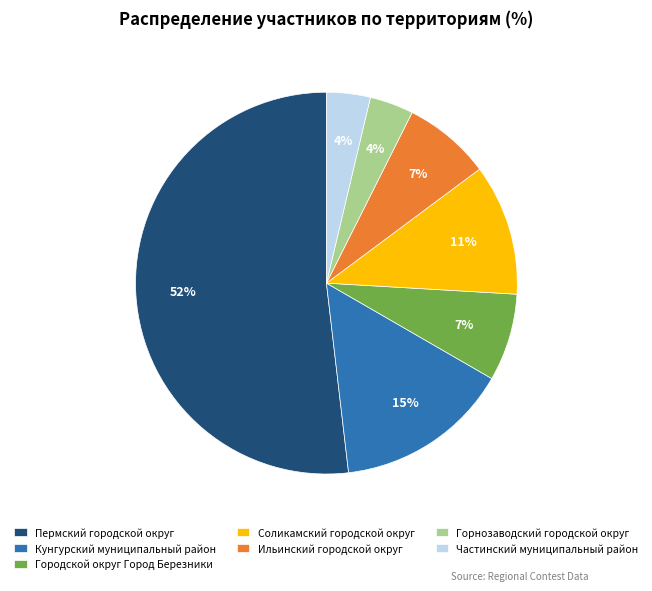

True or false: Соликамский городской округ accounts for 19% of the total.

False